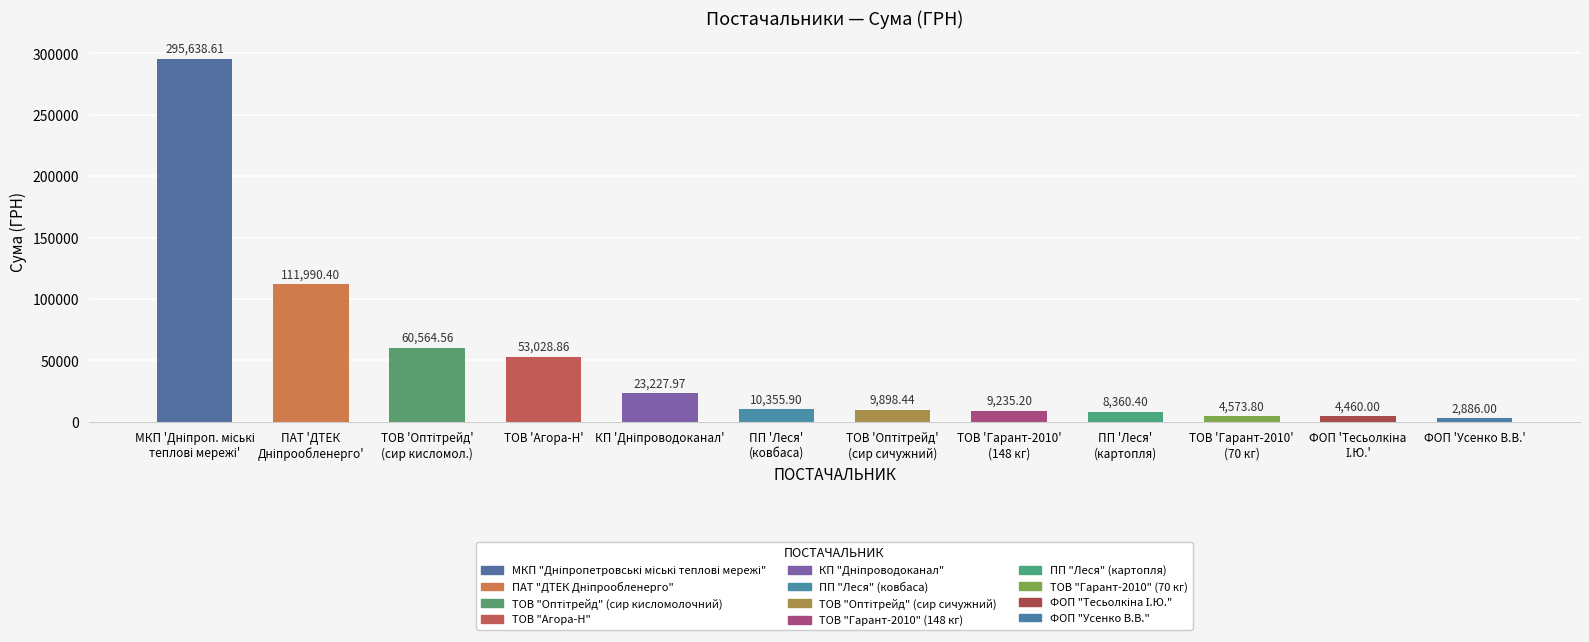

What is the average value?

49518.3